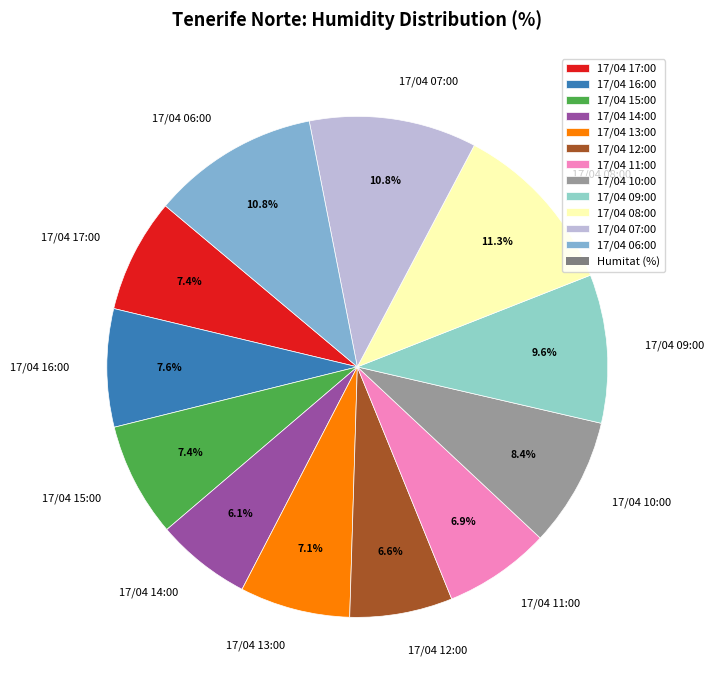

What percentage is the 17/04 10:00 slice, to the nearest percent?

8%